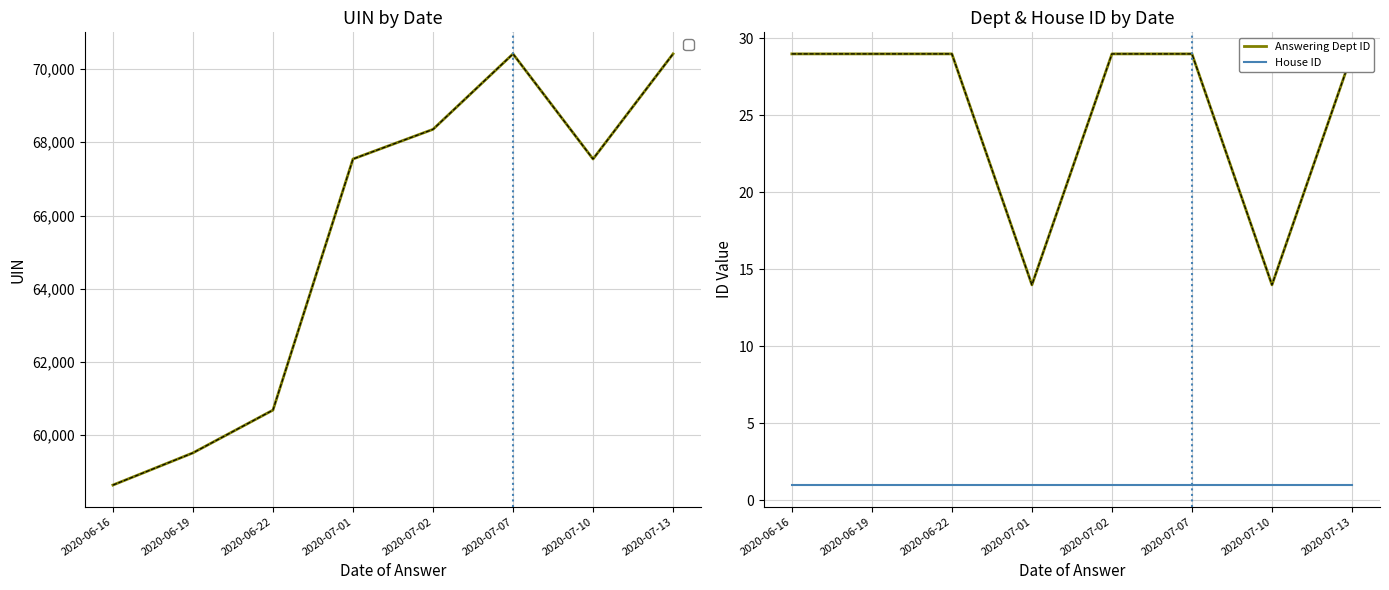

Does the chart display data point markers on the line(s)?

No